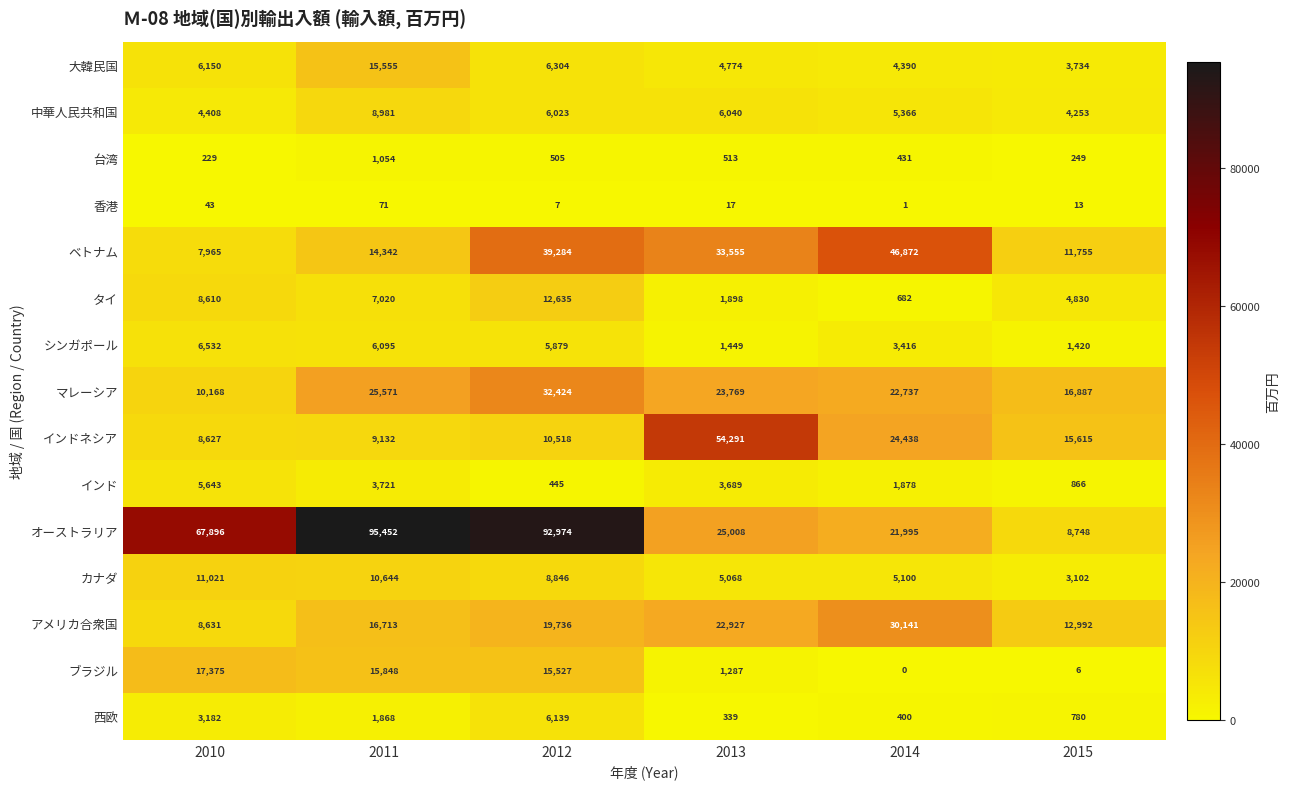

How many data points in 香港 are less than 17?

3